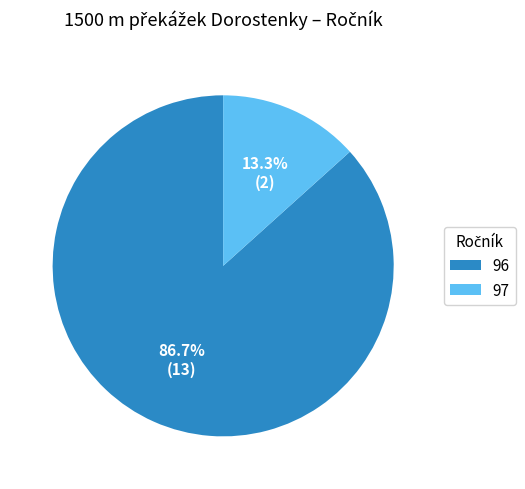

Is the sum of 97 and 96 greater than half?

Yes